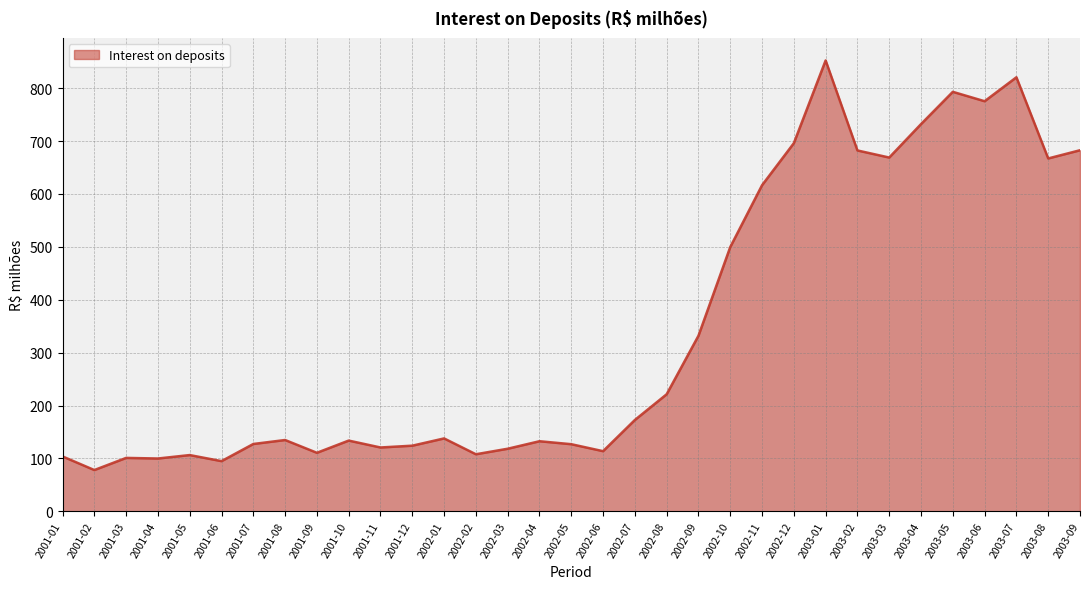

Is it true that the value at 2003-07 is 354.1?

False